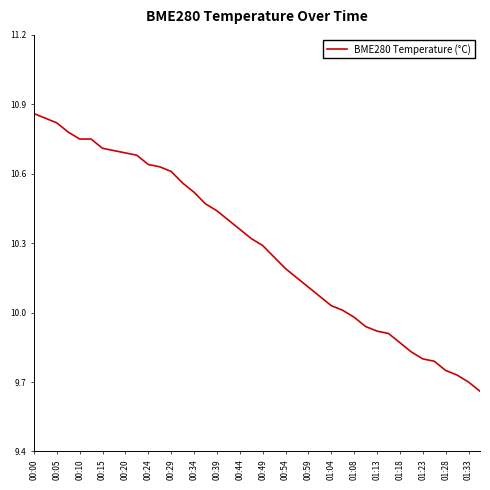

What is the difference between the maximum and minimum values?

1.2